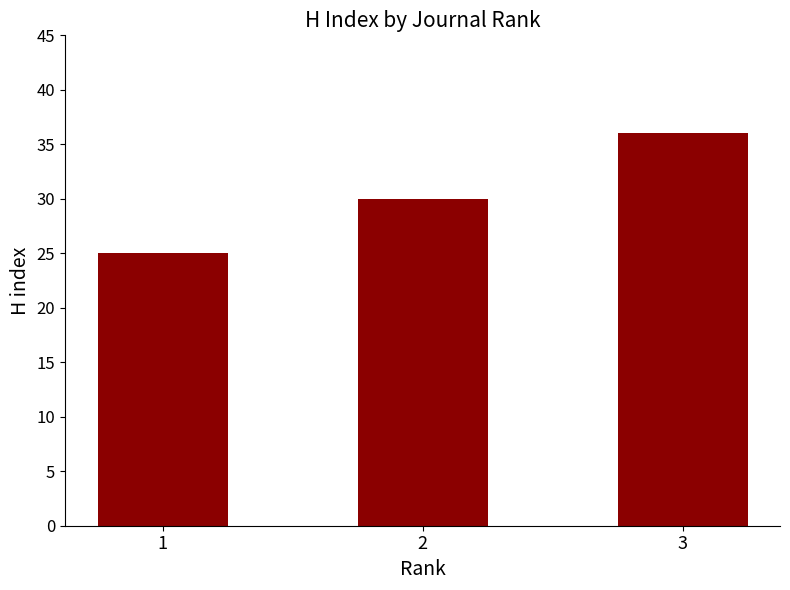

List the labels in order of value, largest first.

3, 2, 1